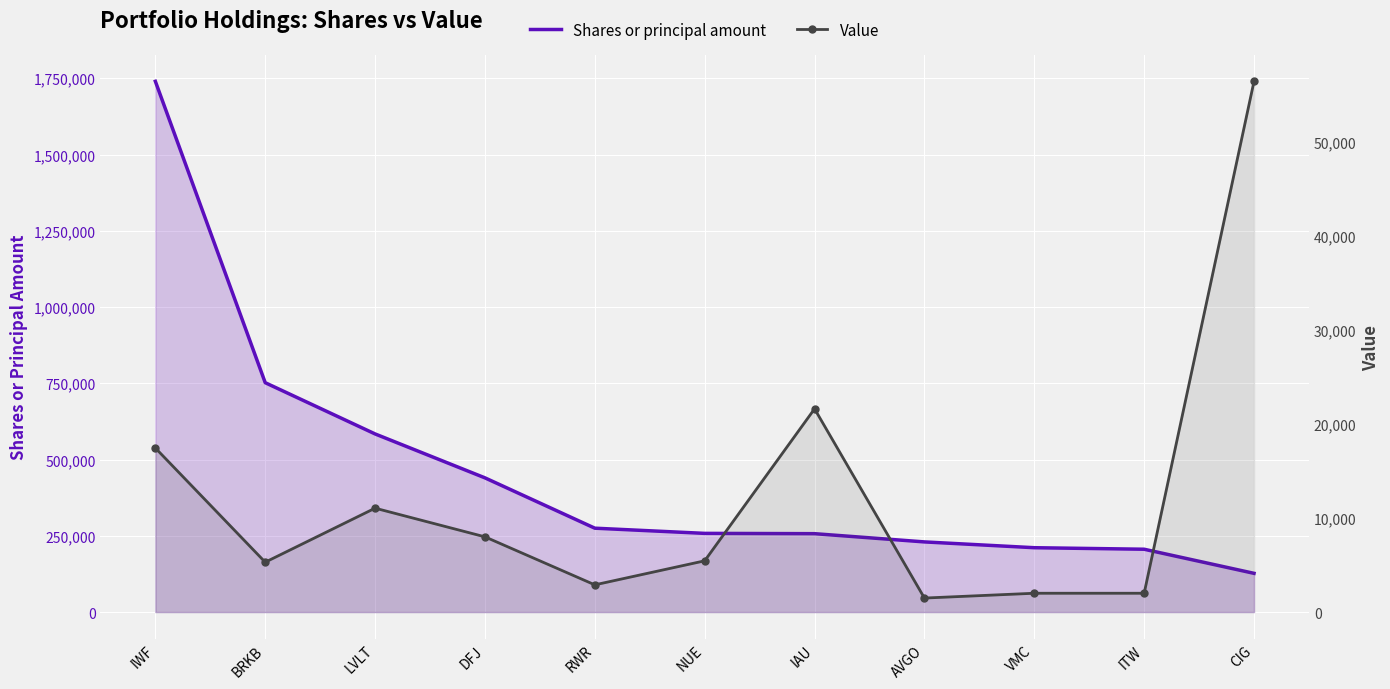

What are all the series names shown in the legend?

Shares or principal amount, Value